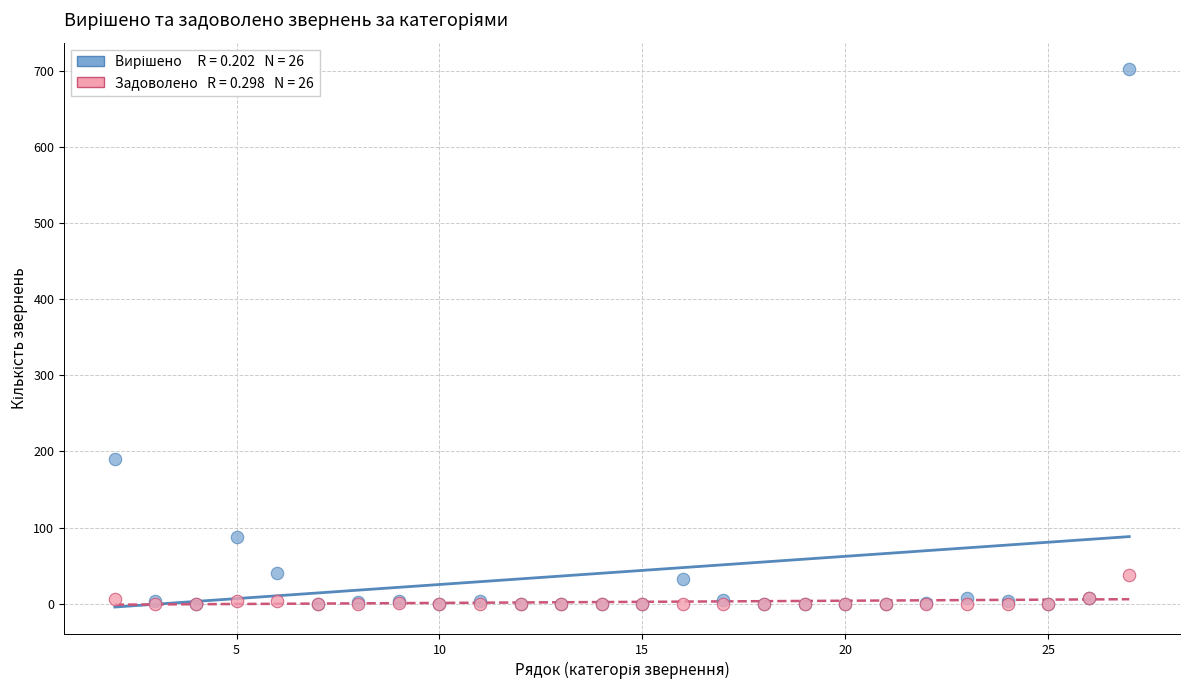

Across all series, what Y value is closest to 351?

190